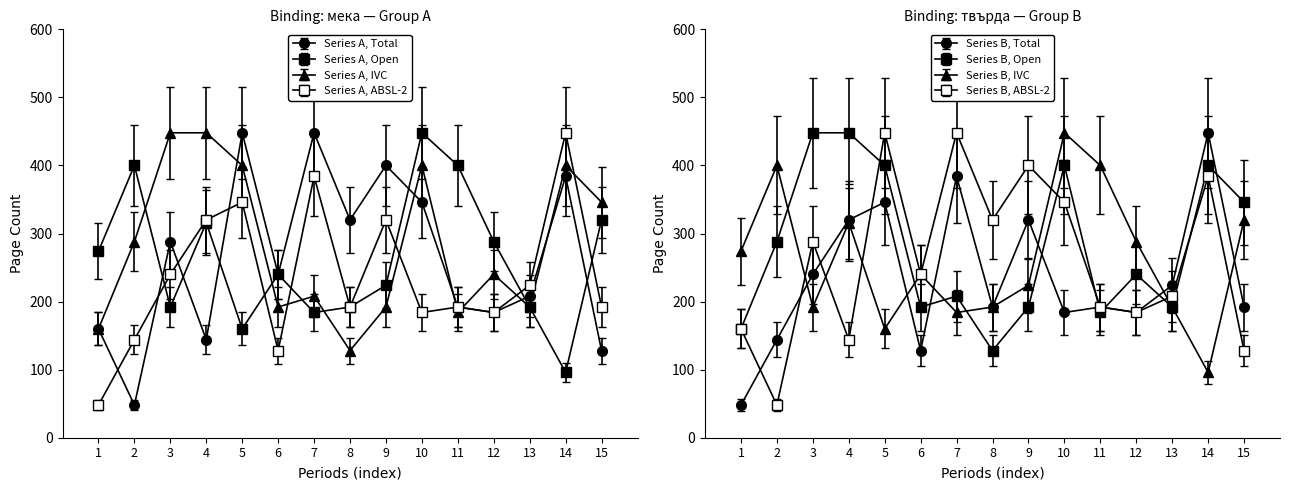

At which category does the chart reach its minimum across all series?

2